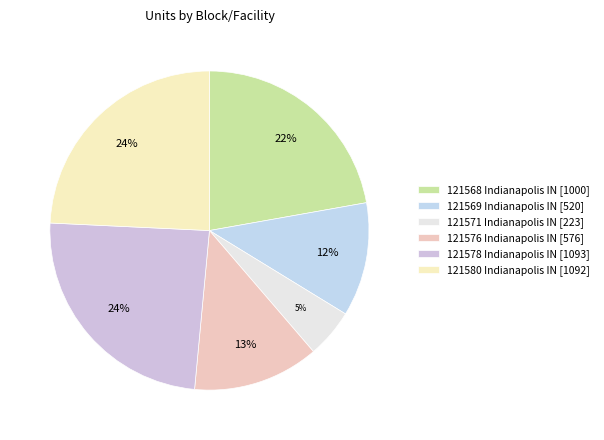

To the nearest percent, what percentage of the pie is 121568 Indianapolis IN?

22%